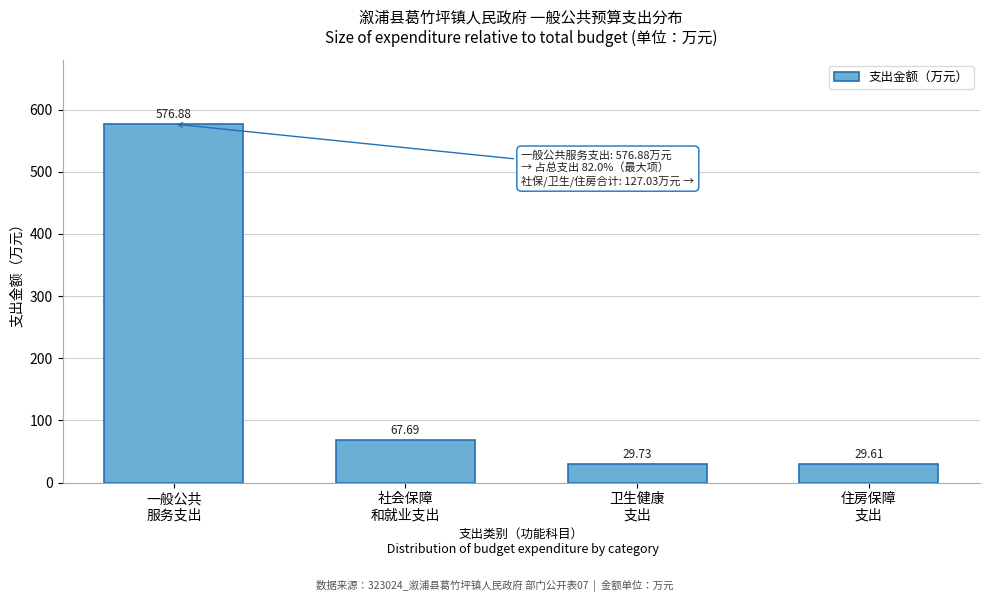

What is the sum of all values?

703.9